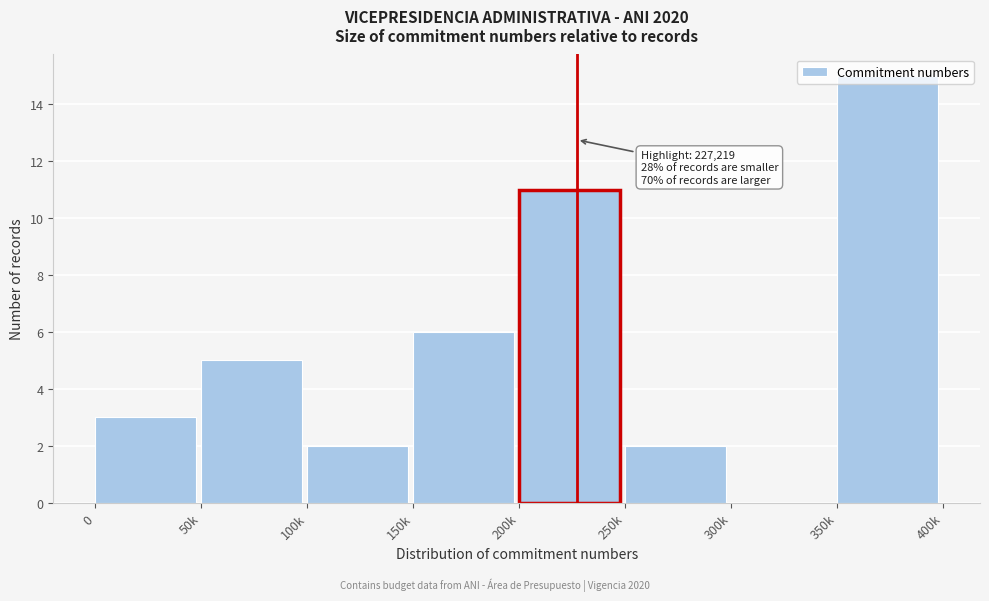

True or false: the data shows 15 at 350k.

True